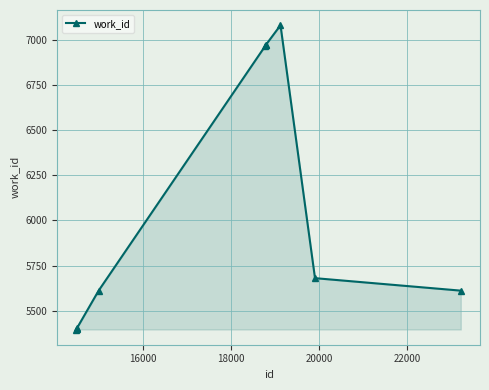

How many data points are less than 5681?

5